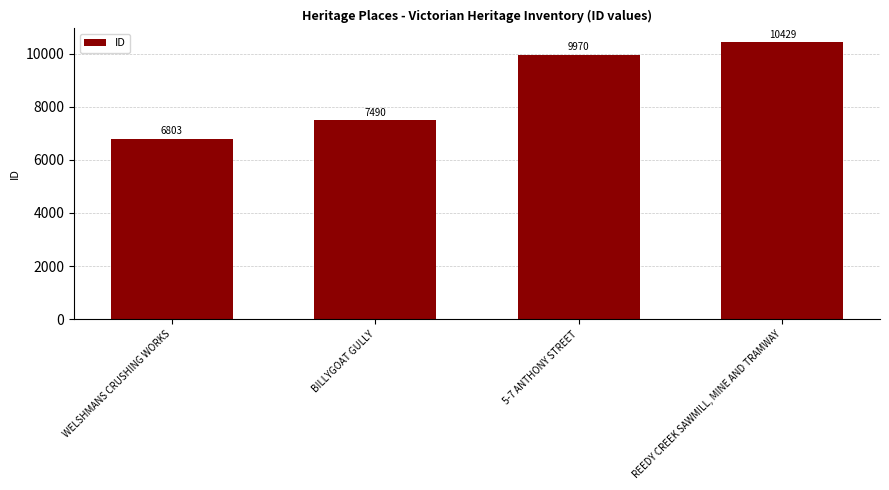

At which label is the value closest to 8616?

BILLYGOAT GULLY